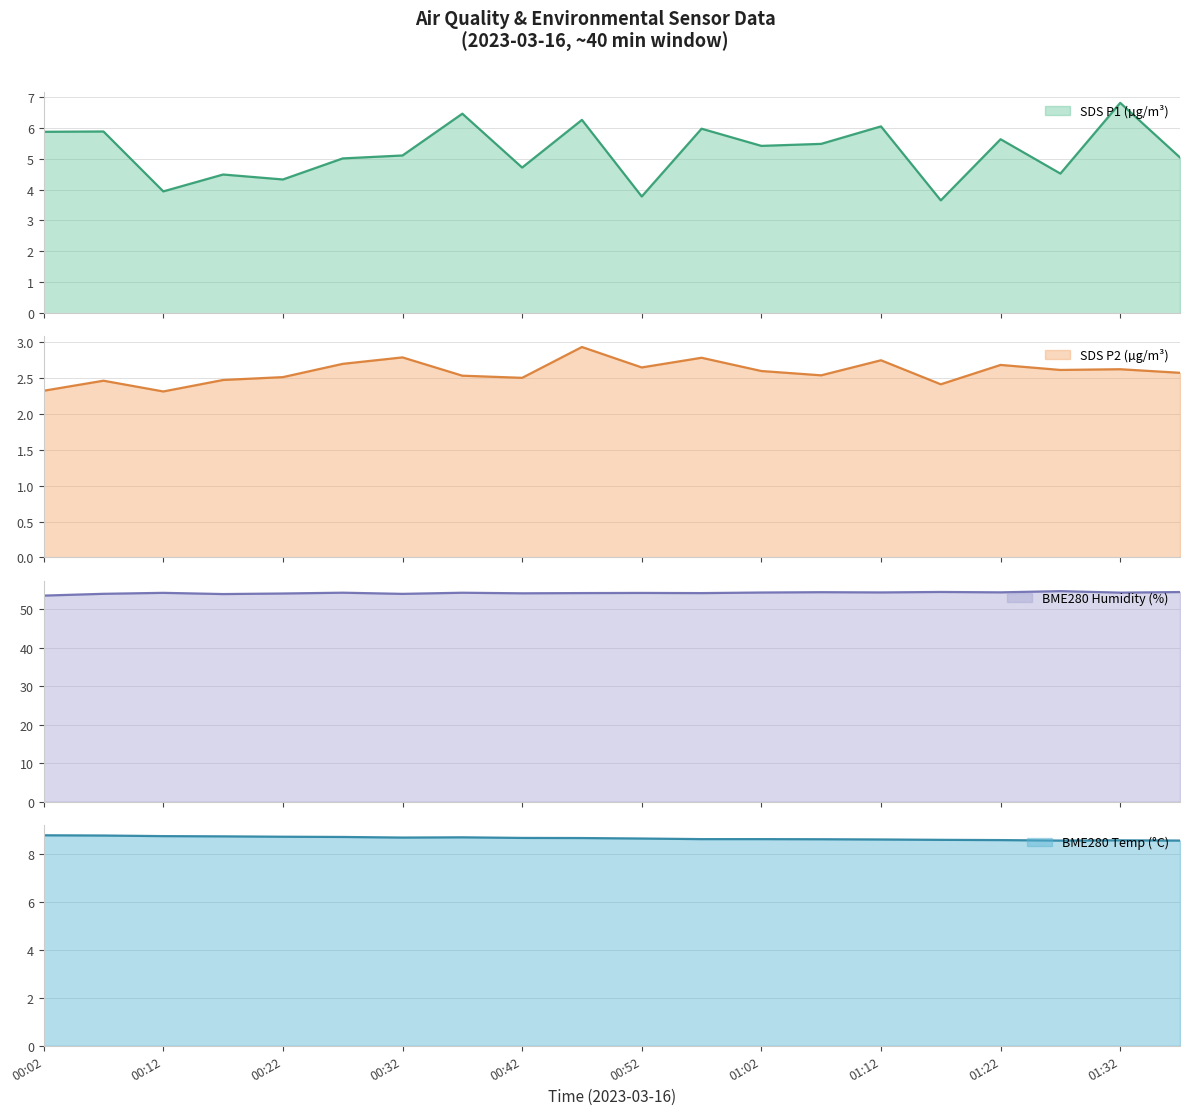

What is the minimum value for BME280_humidity?

53.5